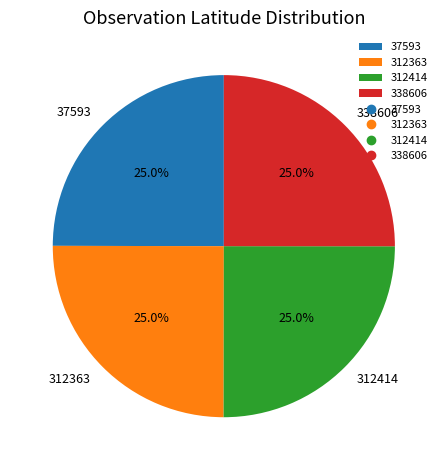

To the nearest percent, what portion does 312363 represent?

25%